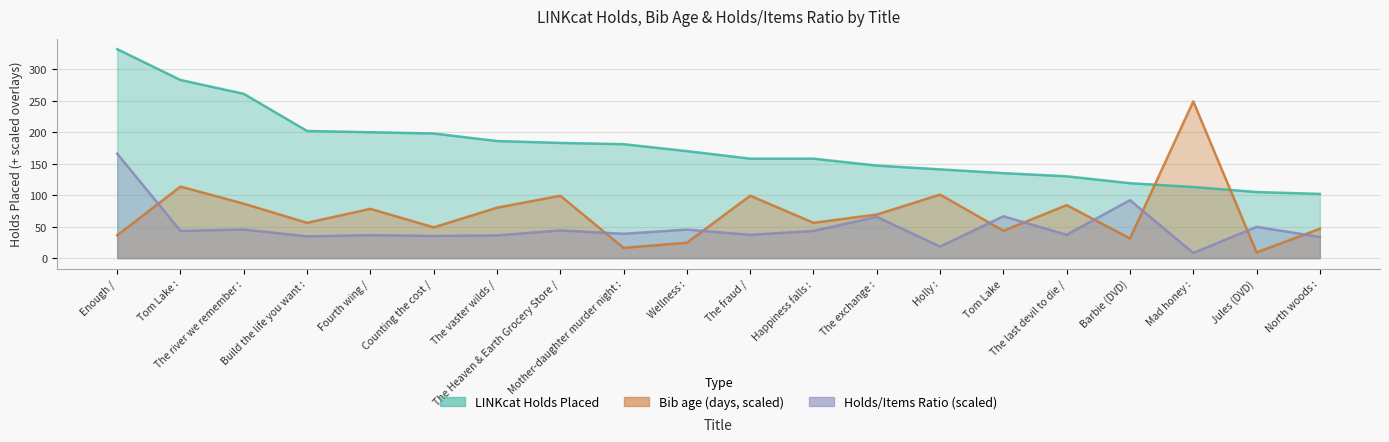

Count the number of categories in the chart.

20